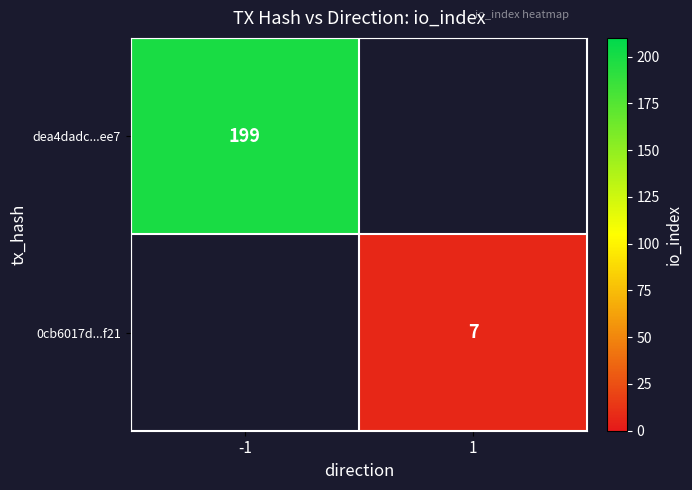

Is it true that 0cb6017d...f21 equals 7 at 1?

True